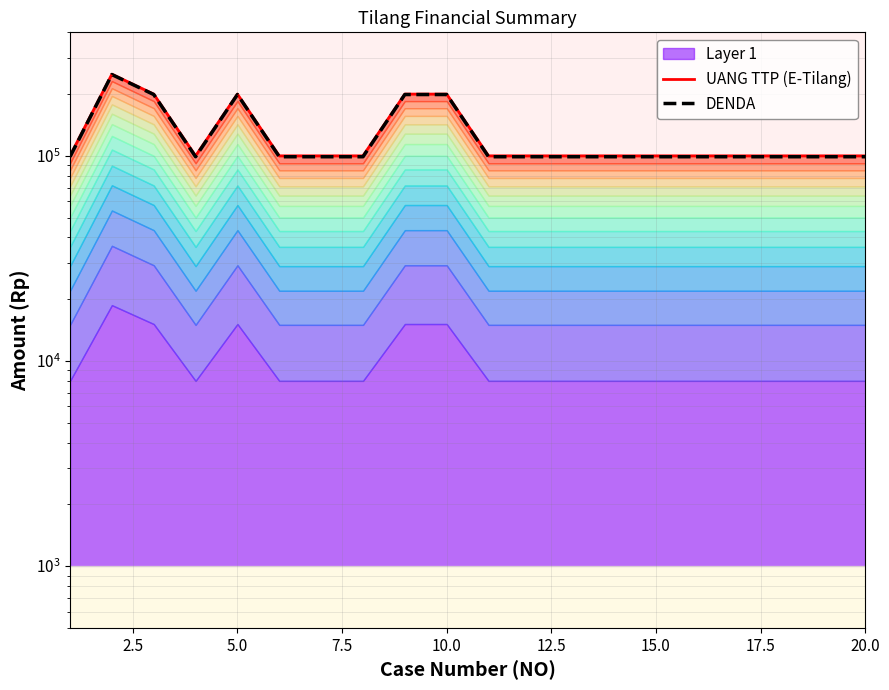

Reading right to left, list all the values displayed in this chart.

UANG TTP (E-Tilang): 100000	100000	100000	100000	100000	100000	100000	100000	100000	100000	200000	200000	100000	100000	100000	200000	100000	200000	250000	100000
DENDA: 99000	99000	99000	99000	99000	99000	99000	99000	99000	99000	199000	199000	99000	99000	99000	199000	99000	199000	249000	99000